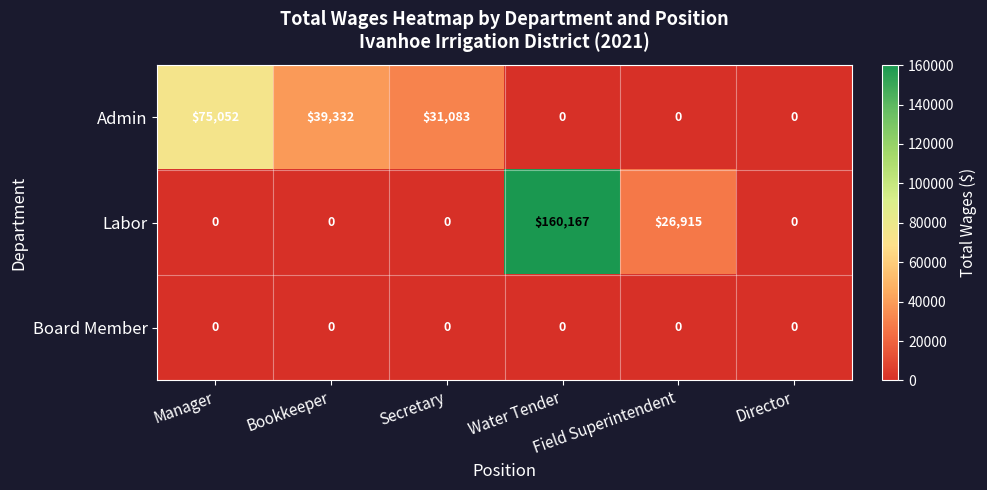

List the series in order of their overall mean, lowest first.

Board Member, Admin, Labor